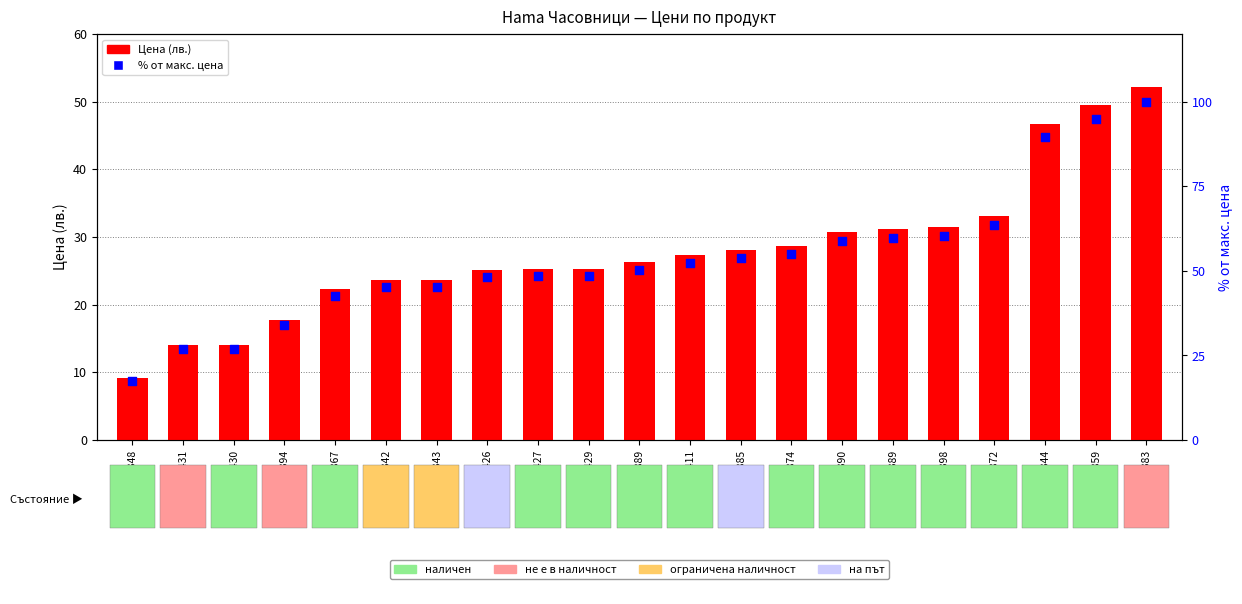

At how many categories does at least one series exceed 63?

4